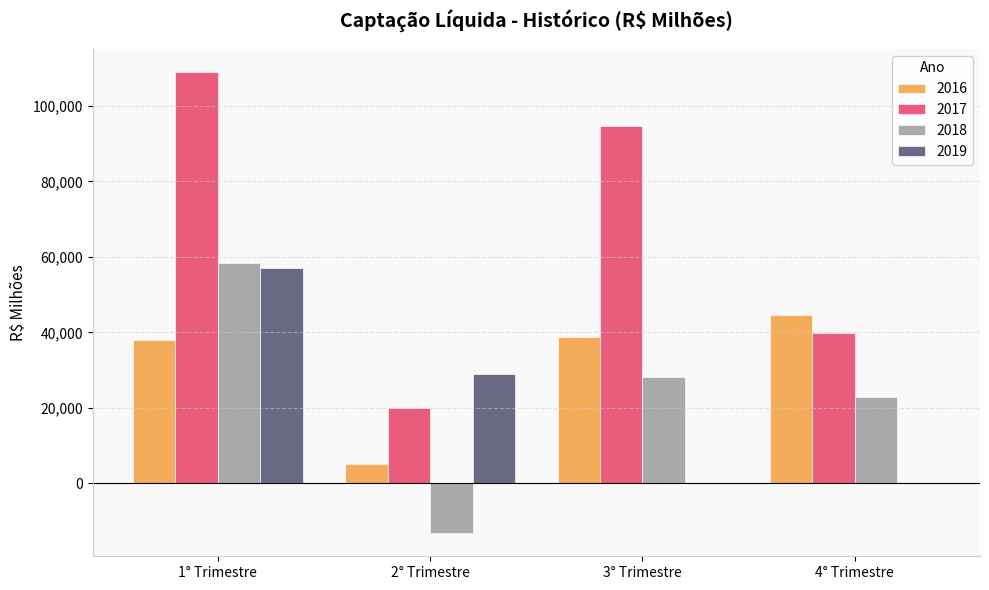

Which category has the highest value in the 2017 series?

1° Trimestre